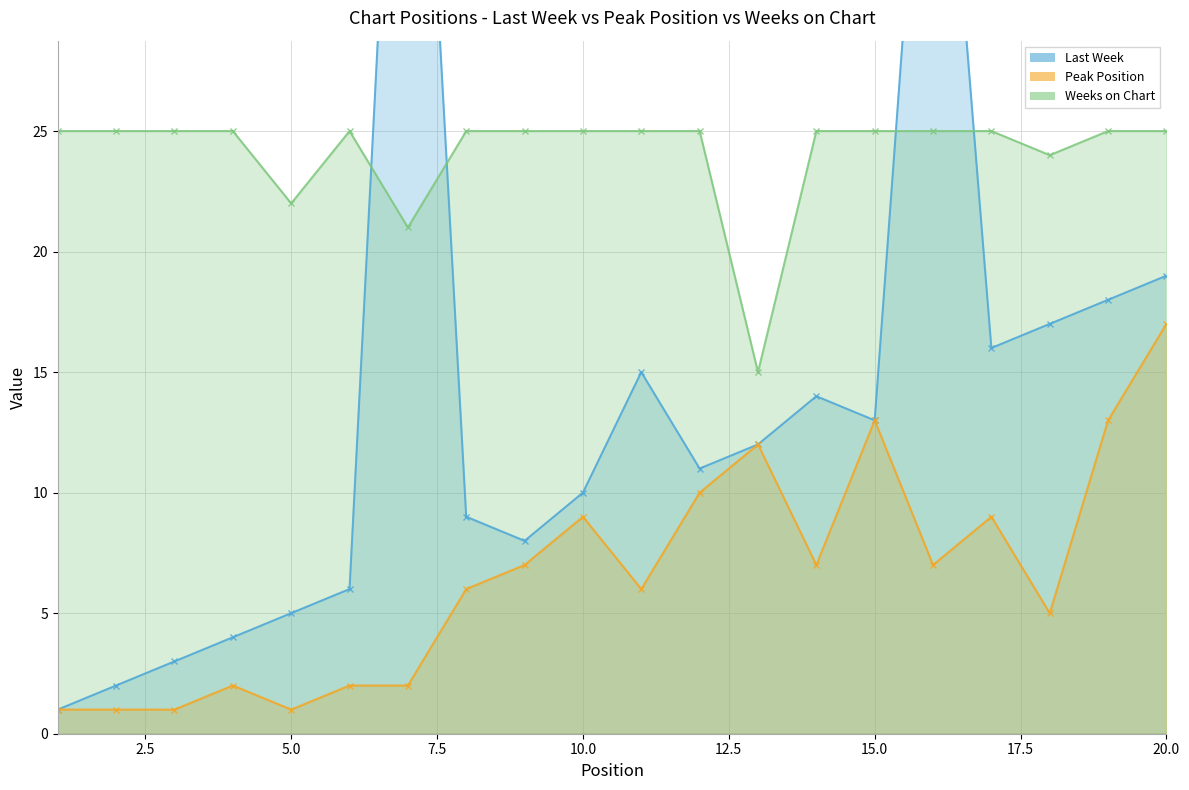

At 7, list the series in order from smallest to largest.

Peak Position, Weeks on Chart, Last Week